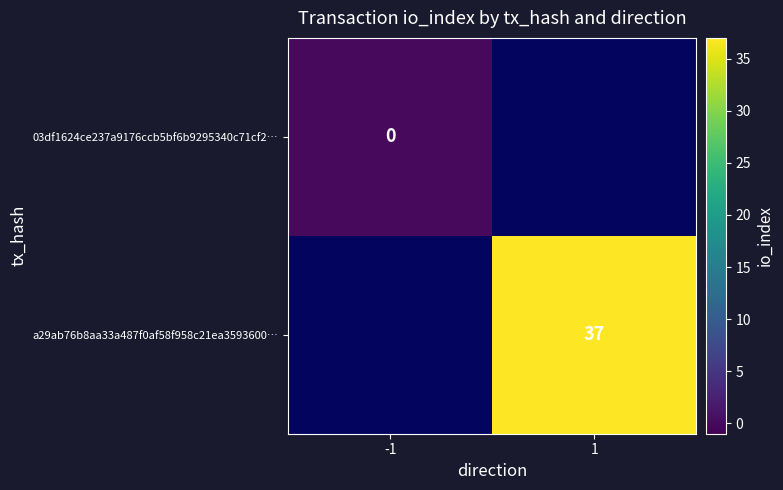

Between -1 and 1, which is larger?

1